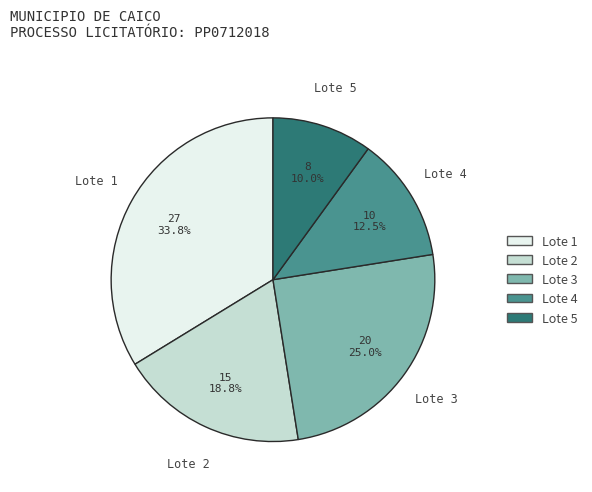

What is the ratio of the value at Lote 1 to the value at Lote 5?

3.4